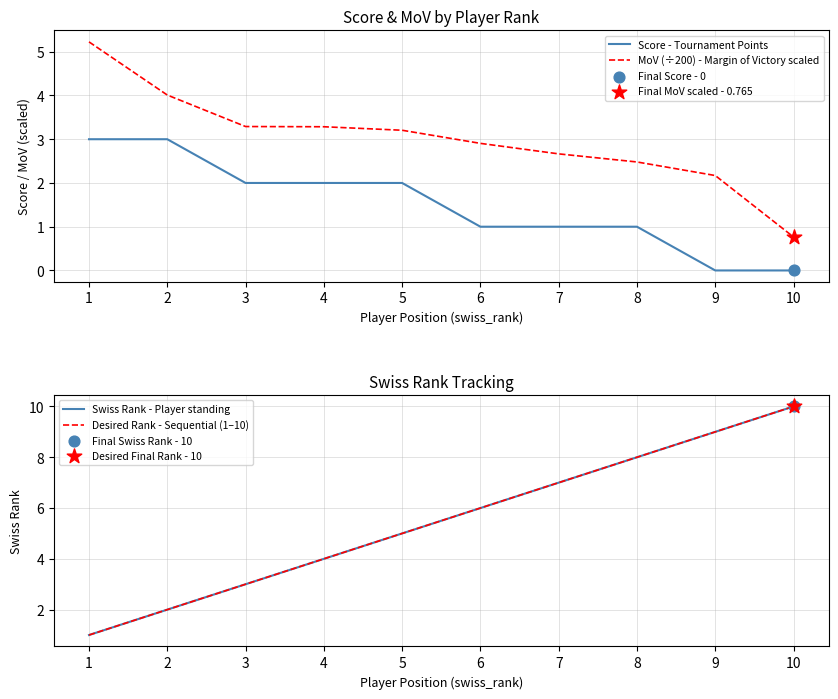

Which series contains the lowest Y value?

Score - Tournament Points